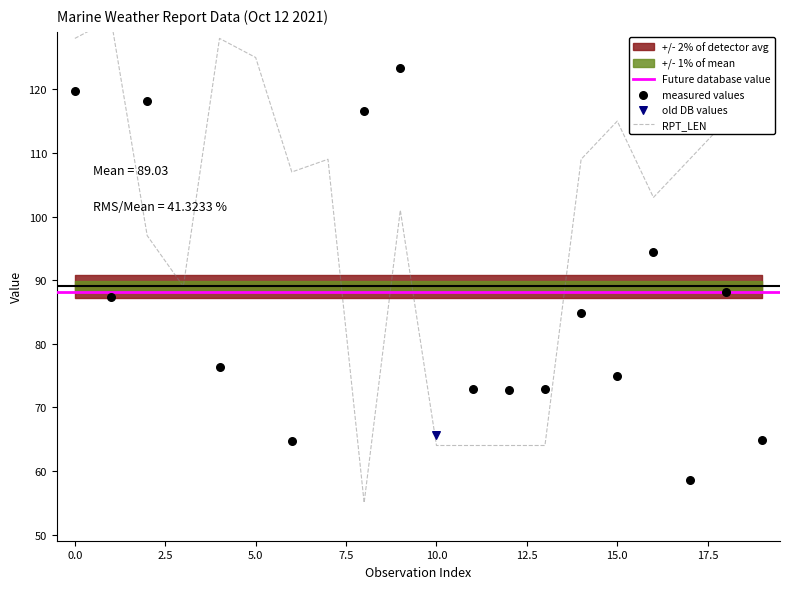

Which series has the largest total across all categories?

RPT_LEN